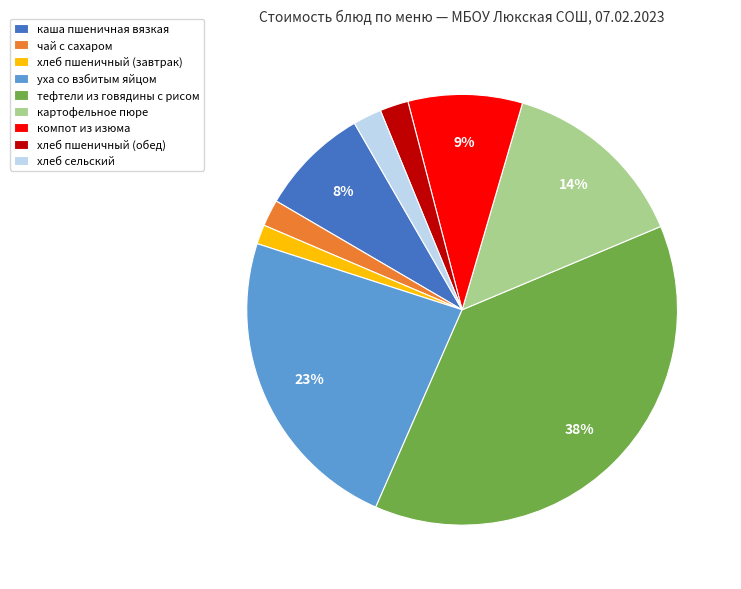

Which has a higher value, каша пшеничная вязкая or тефтели из говядины с рисом?

тефтели из говядины с рисом